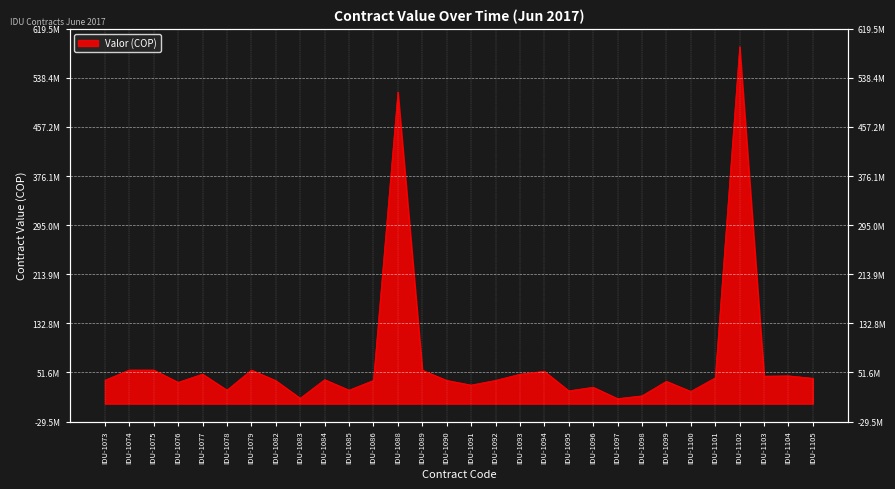

Rank the categories by value from highest to lowest.

IDU-1102, IDU-1088, IDU-1074, IDU-1075, IDU-1079, IDU-1089, IDU-1094, IDU-1077, IDU-1093, IDU-1104, IDU-1103, IDU-1101, IDU-1105, IDU-1084, IDU-1073, IDU-1086, IDU-1090, IDU-1092, IDU-1082, IDU-1099, IDU-1076, IDU-1091, IDU-1096, IDU-1078, IDU-1085, IDU-1095, IDU-1100, IDU-1098, IDU-1083, IDU-1097